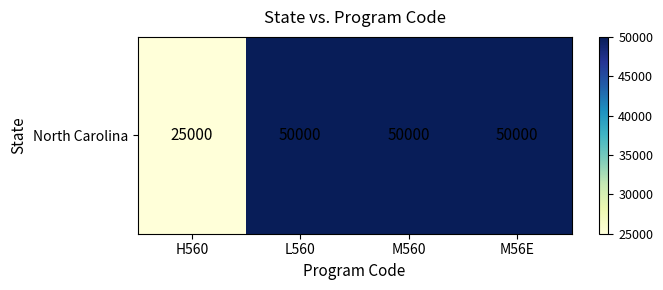

Reading left to right, transcribe all the data shown in this chart.

25000	50000	50000	50000